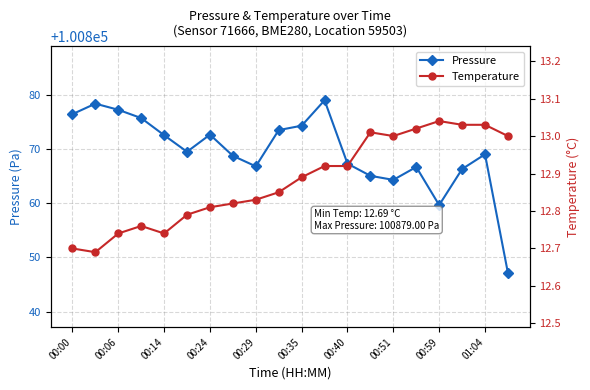

Is it true that Pressure equals 100859.7 at 00:59?

True